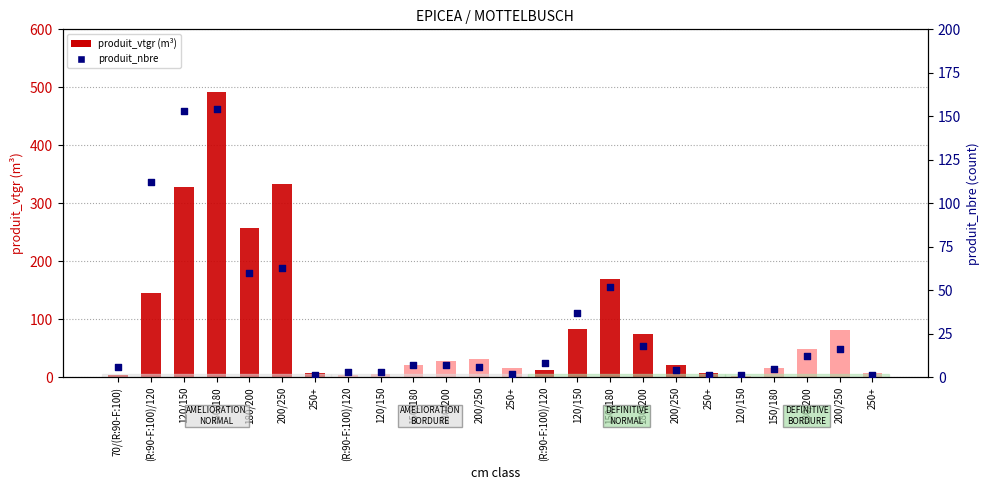

Which series reaches the minimum Y coordinate?

produit_nbre